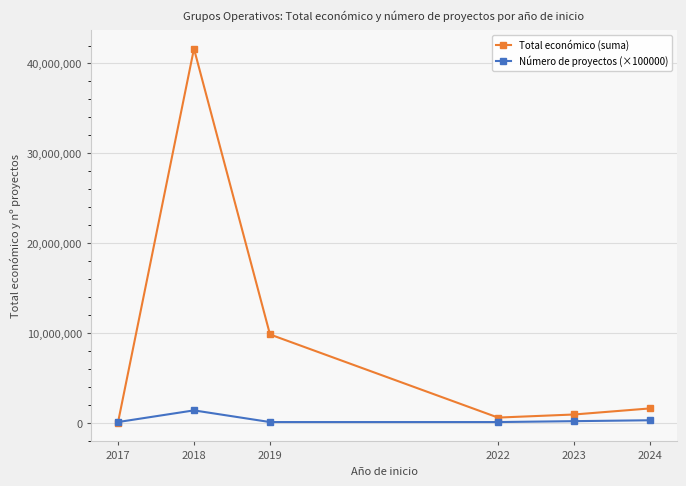

What is the difference between the maximum and minimum values in the Total económico (suma) series?

41617853